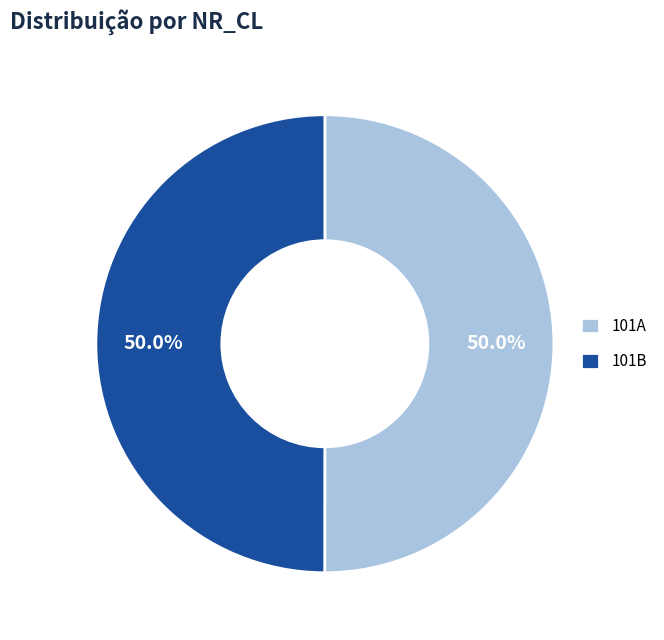

To the nearest percent, what portion does 101B represent?

50%